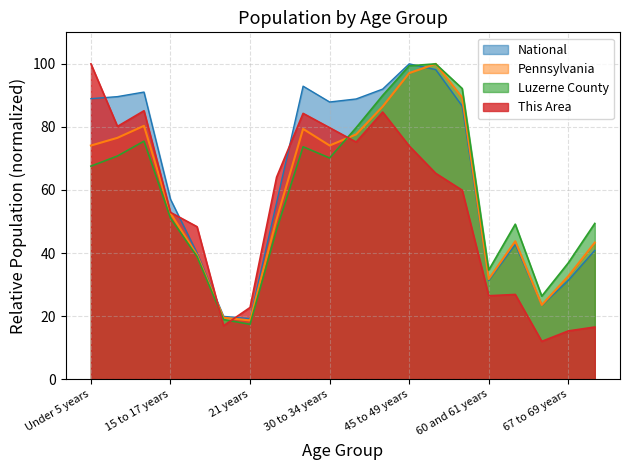

What is the label of the 19th point from the left?

67 to 69 years